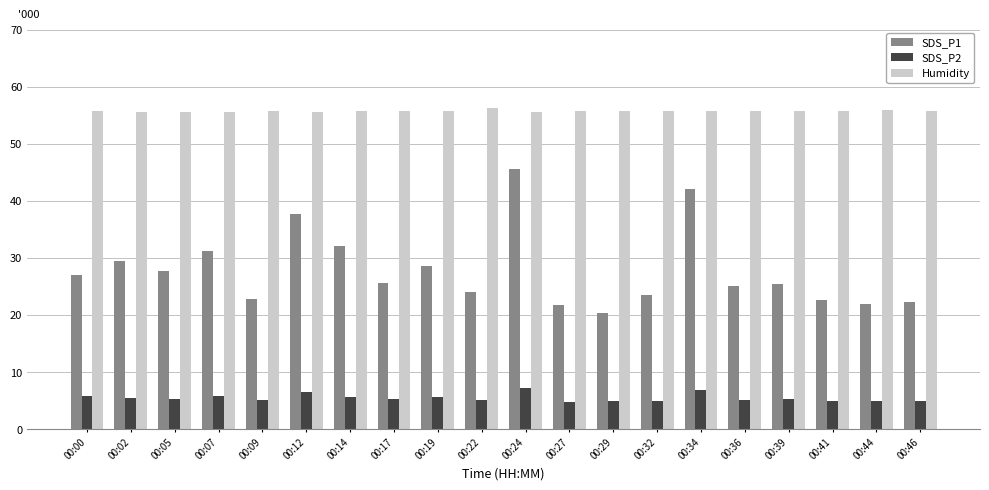

Which series changed the most between 00:19 and 00:46?

SDS_P1